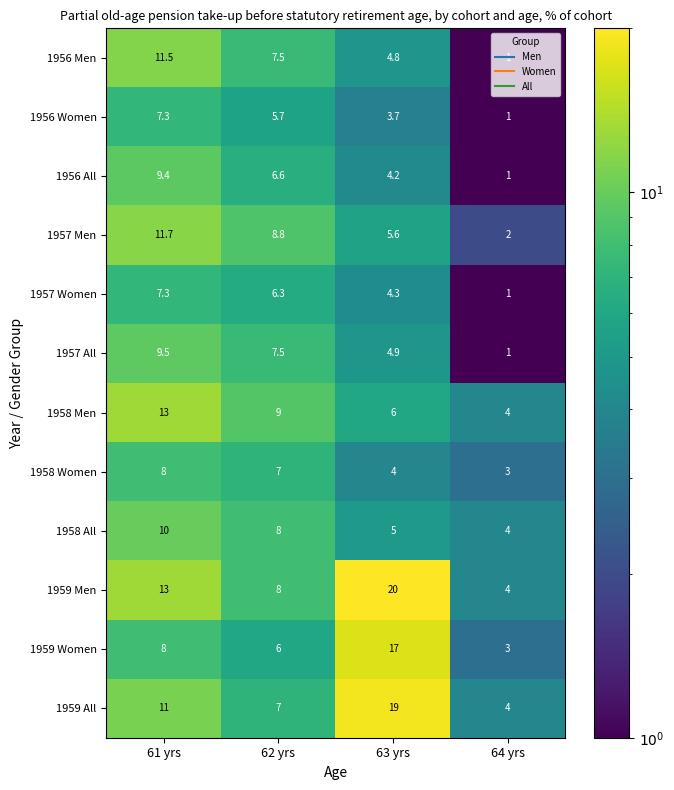

What is the difference between the maximum and minimum values in the 1957 Women series?

6.3